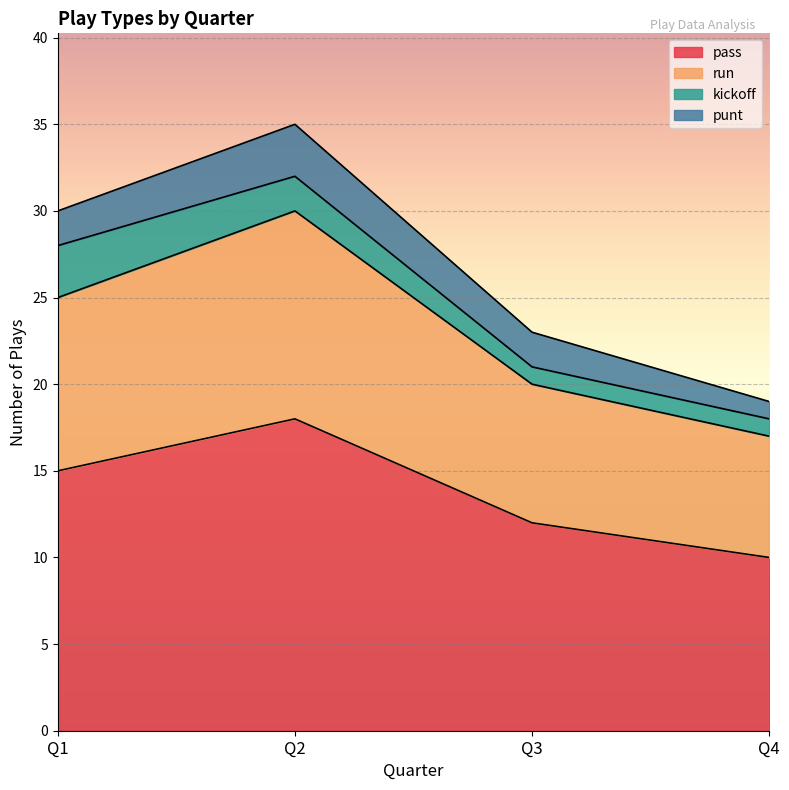

True or false: pass and run cross at least once.

False